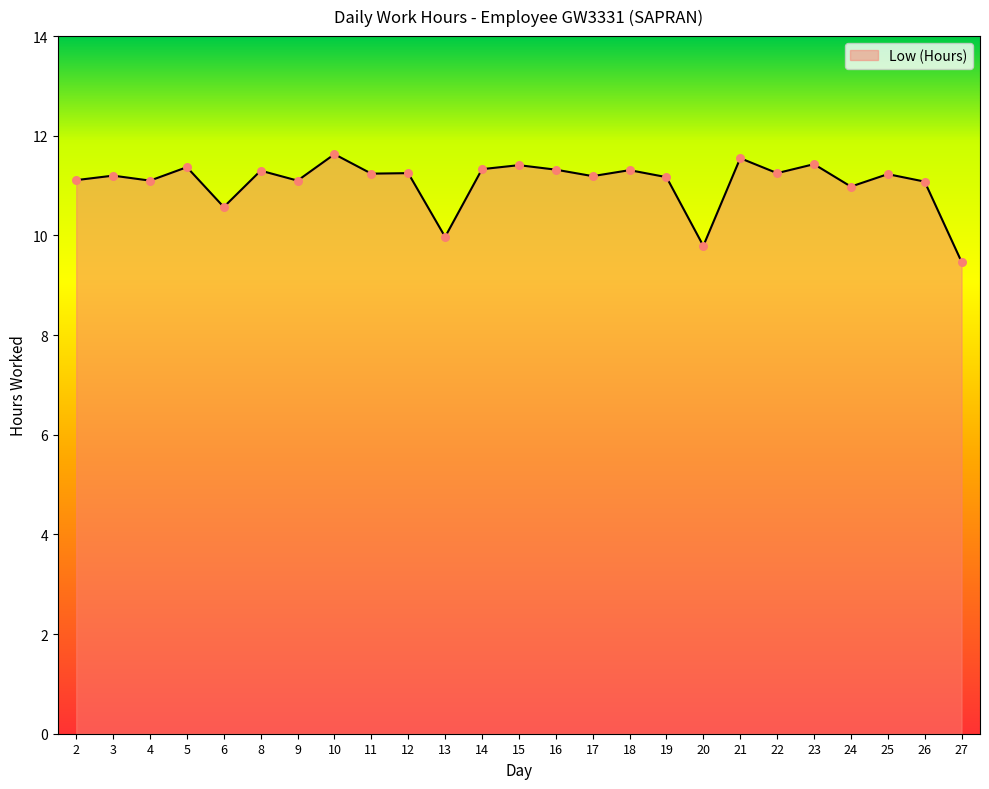

Between 3 and 26, which is larger?

3